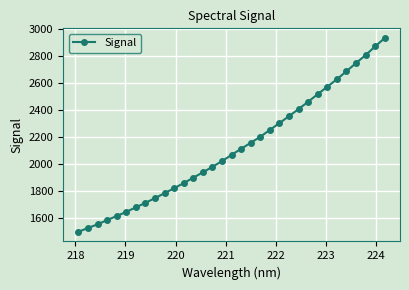

What is the sum of all values?

70039.3